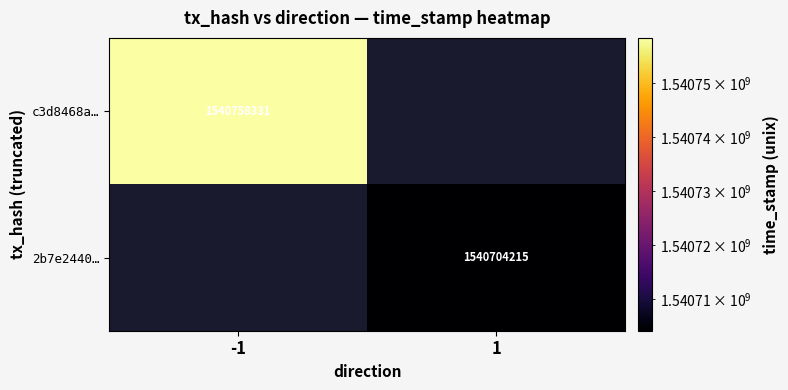

True or false: c3d8468a… has a value of 600712302 at -1.

False